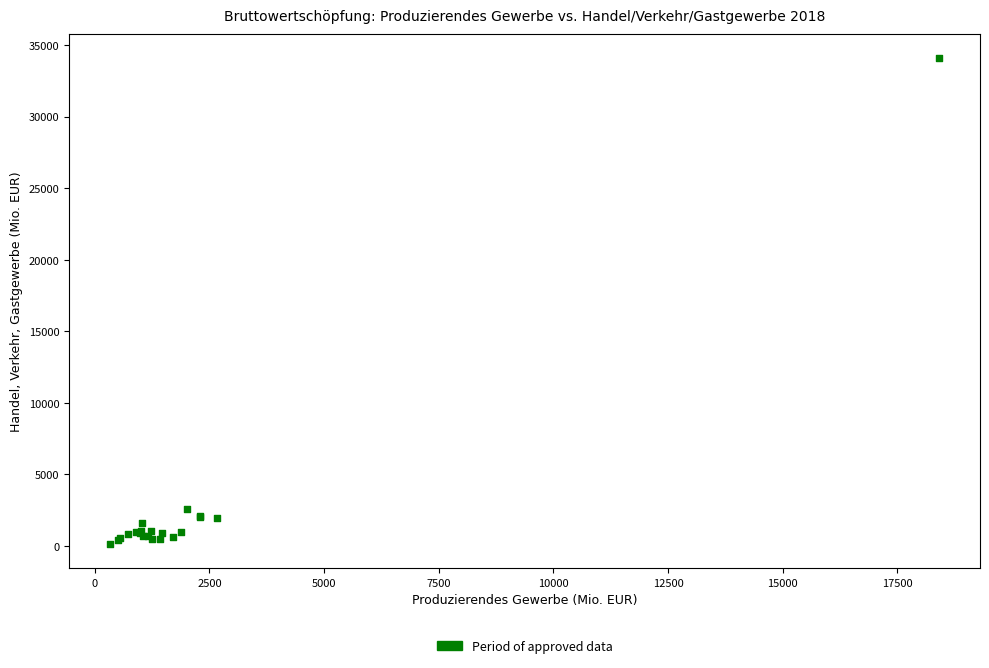

What Y value in the scatter plot is closest to 17113?

2570.4